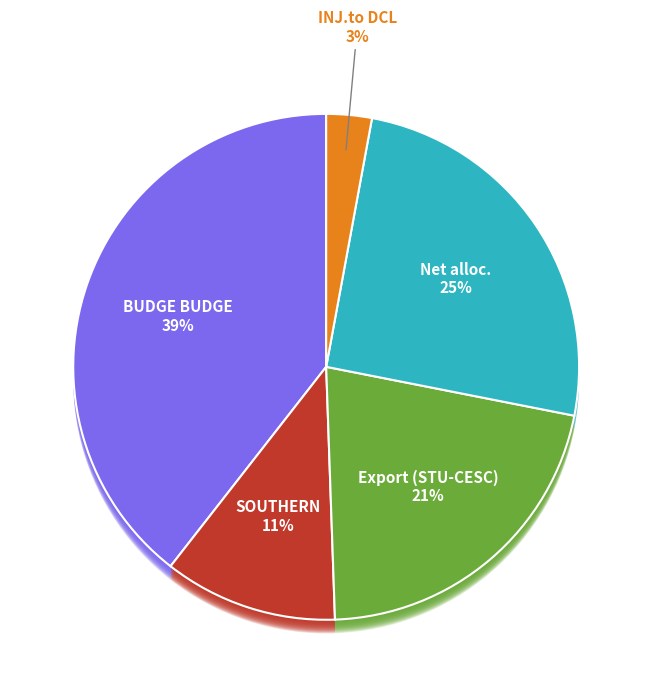

To the nearest percent, what is the average slice percentage?

17%